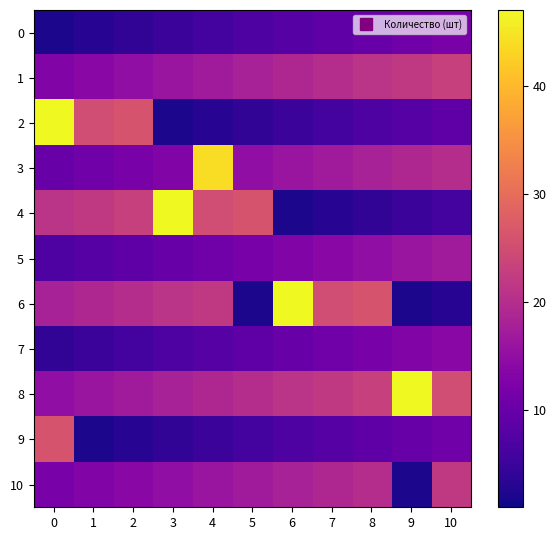

Reading left to right, transcribe all the data shown in this chart.

0: 0=2	1=3	2=4	3=5	4=6	5=7	6=8	7=9	8=10	9=11	10=12
1: 0=13	1=14	2=15	3=16	4=17	5=18	6=19	7=20	8=21	9=22	10=23
2: 0=47	1=25	2=26	3=2	4=3	5=4	6=5	7=6	8=7	9=8	10=9
3: 0=10	1=11	2=12	3=13	4=44	5=15	6=16	7=17	8=18	9=19	10=20
4: 0=21	1=22	2=23	3=47	4=25	5=26	6=2	7=3	8=4	9=5	10=6
5: 0=7	1=8	2=9	3=10	4=11	5=12	6=13	7=14	8=15	9=16	10=17
6: 0=18	1=19	2=20	3=21	4=22	5=2	6=47	7=25	8=26	9=2	10=3
7: 0=4	1=5	2=6	3=7	4=8	5=9	6=10	7=11	8=12	9=13	10=14
8: 0=15	1=16	2=17	3=18	4=19	5=20	6=21	7=22	8=23	9=47	10=25
9: 0=26	1=2	2=3	3=4	4=5	5=6	6=7	7=8	8=9	9=10	10=11
10: 0=12	1=13	2=14	3=15	4=16	5=17	6=18	7=19	8=20	9=2	10=22